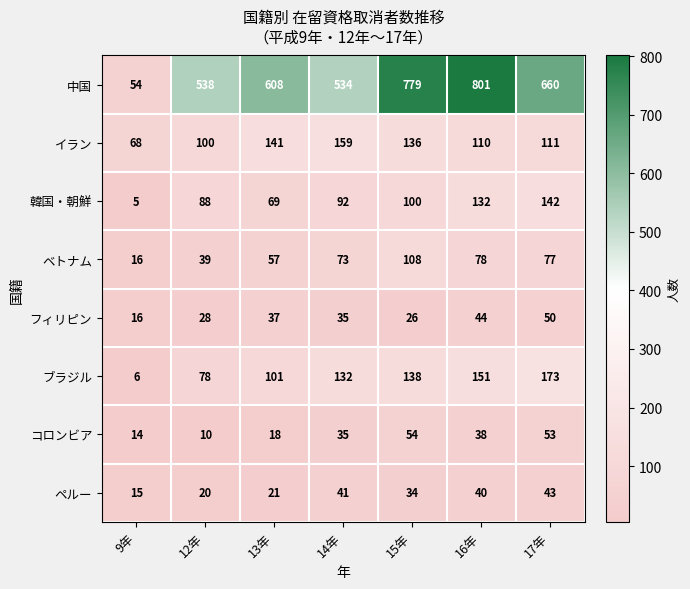

How many series are shown in this chart?

8